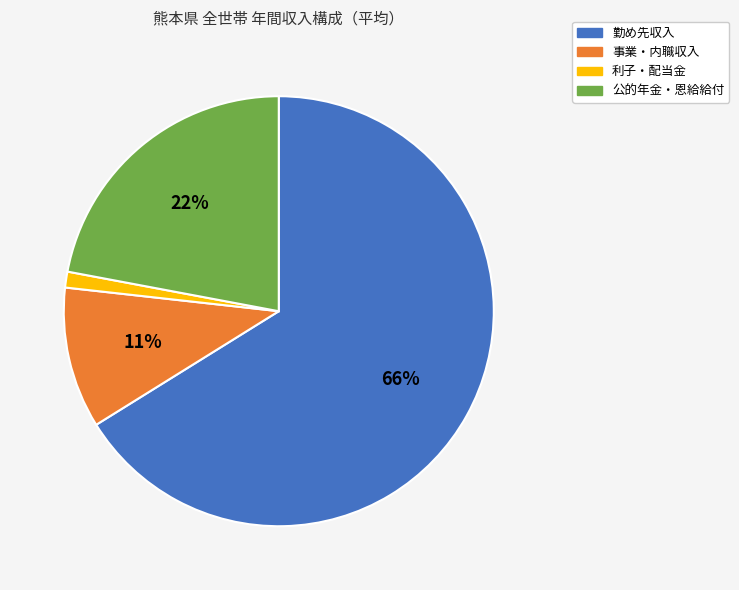

Is it true that 勤め先収入 is 56% of the pie?

False